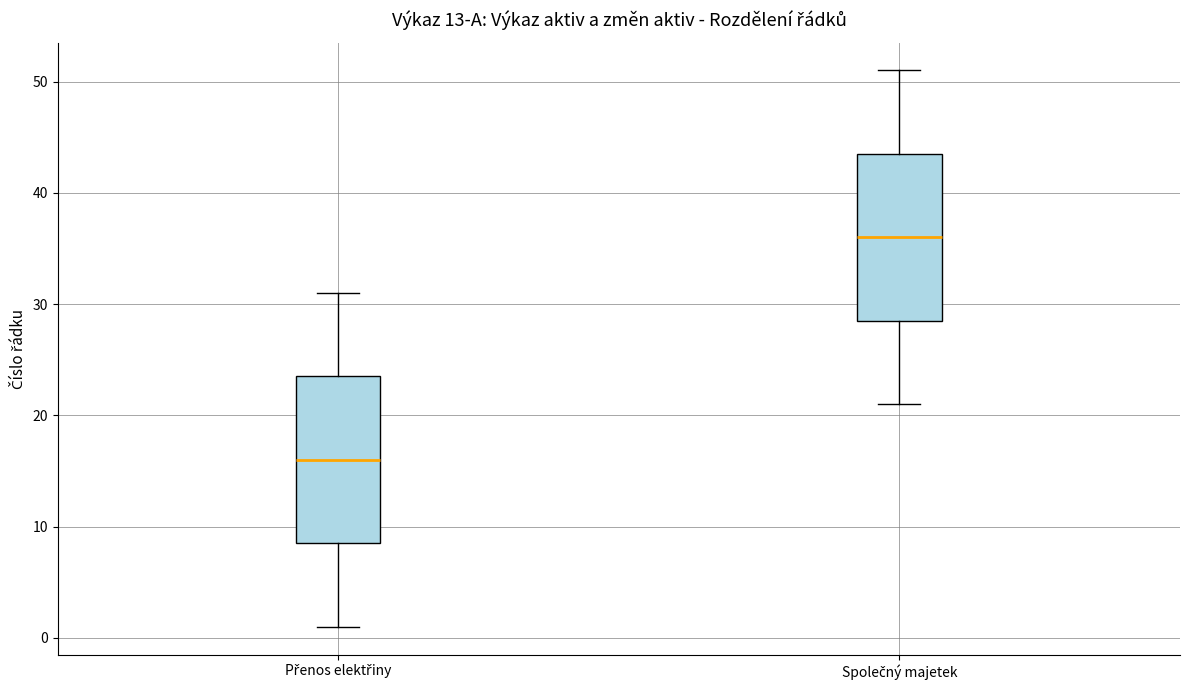

Reading left to right, read every box against the y-axis: the position of its median line, the range the box covers, and the ends of its whiskers. The values are not printed on the chart, so give them approximately, as read against the axis.

Přenos elektřiny: median 16, box 9 to 24, whiskers 1 to 31
Společný majetek: median 36, box 29 to 44, whiskers 21 to 51